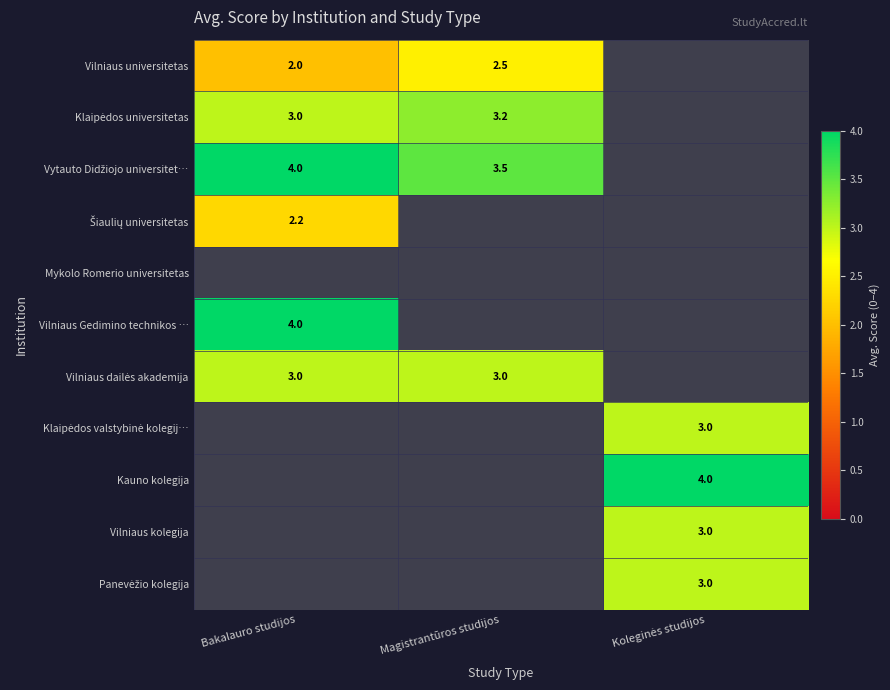

What is the sum of the Vilniaus universitetas values at Bakalauro studijos and Magistrantūros studijos?

4.5